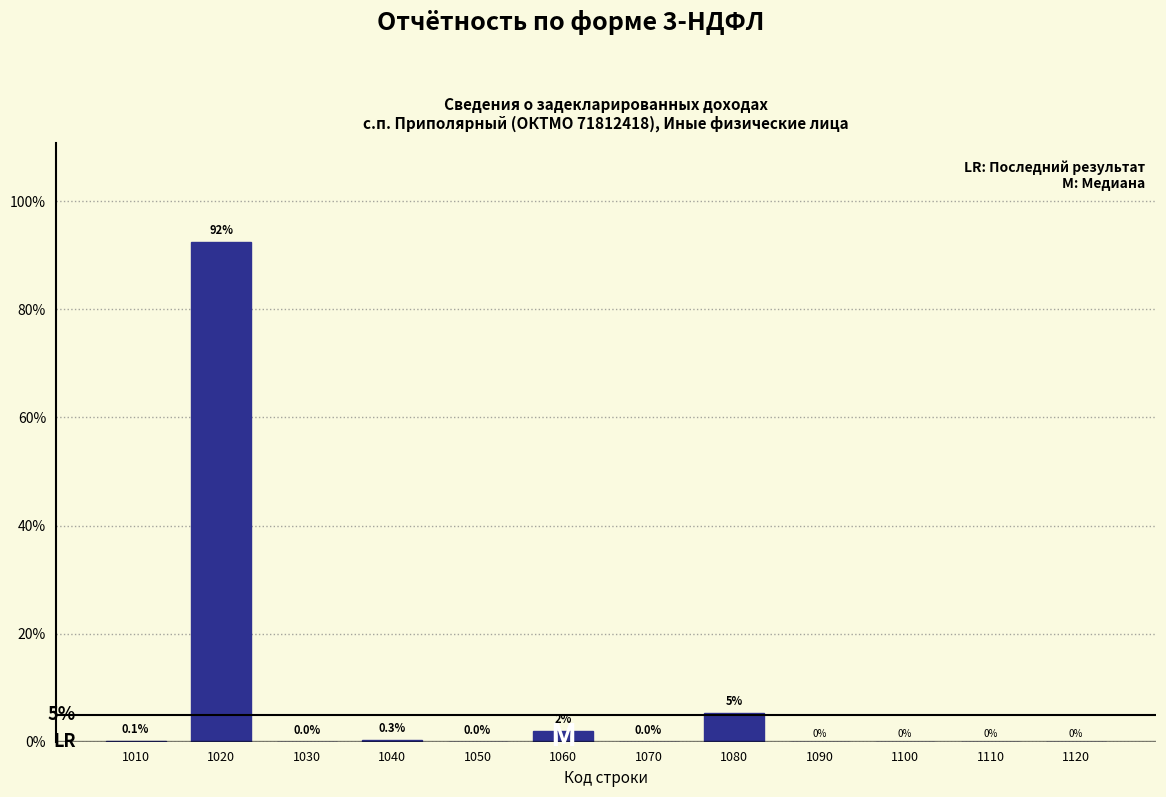

Between 1040 and 1020, which is larger?

1020